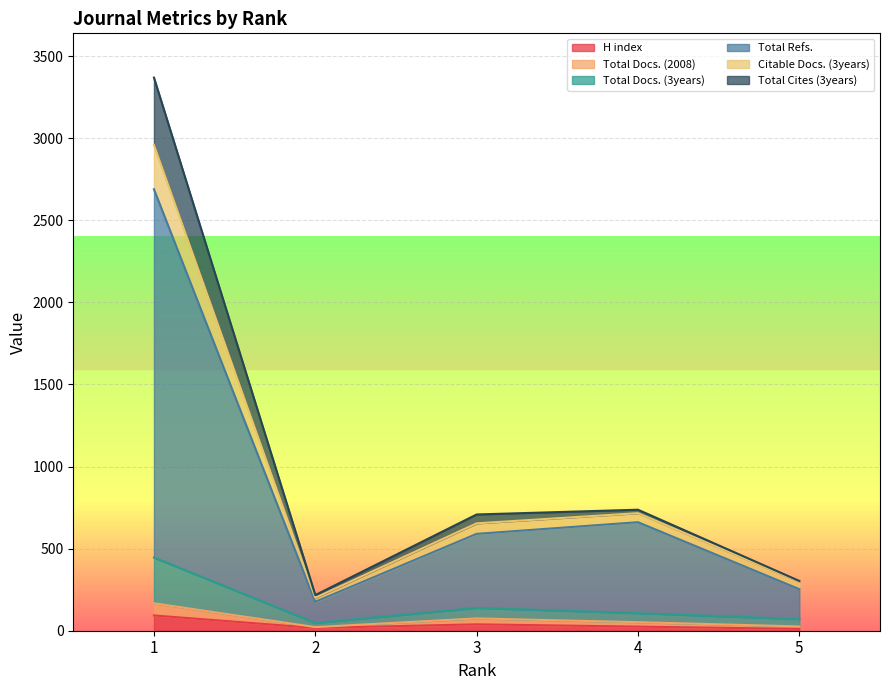

At which label is H index closest to 52?

3